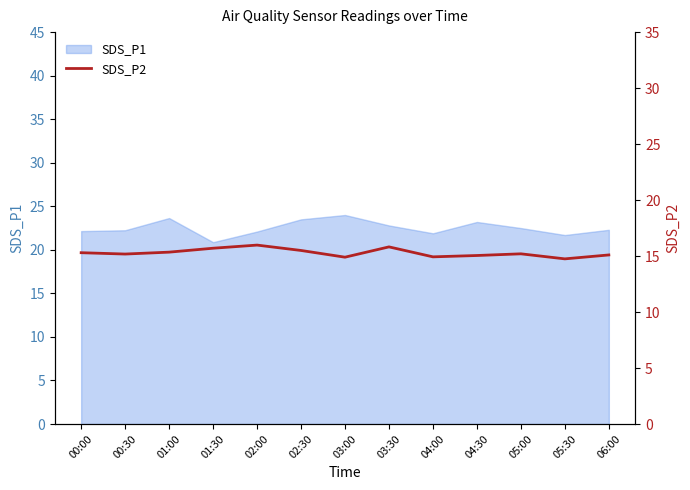

Is it true that SDS_P1 equals 29.2 at 01:30?

False